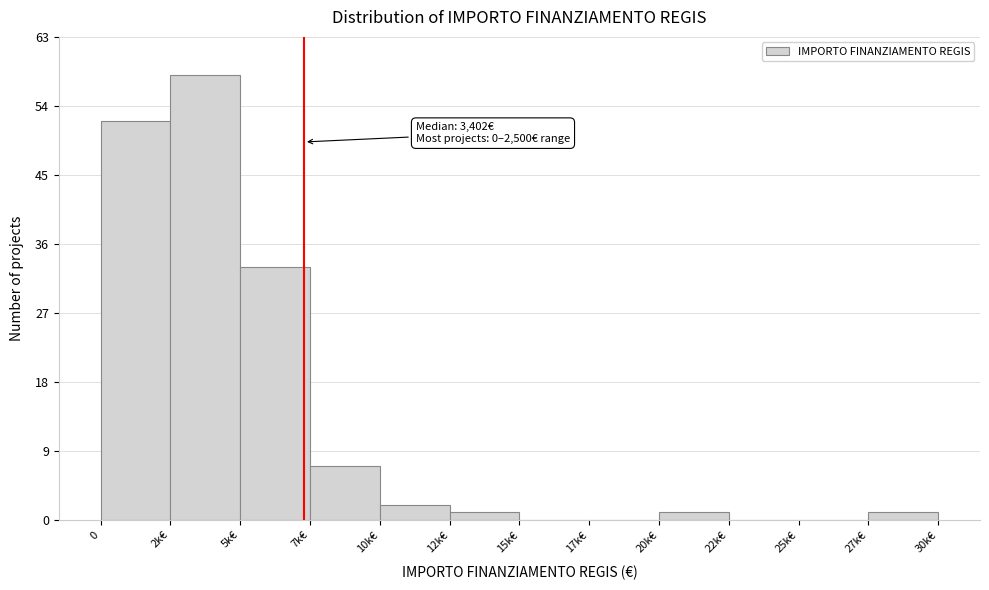

Reading right to left, extract all data points from this chart.

27k€=1	25k€=0	22k€=0	20k€=1	17k€=0	15k€=0	12k€=1	10k€=2	7k€=7	5k€=33	2k€=58	0=52